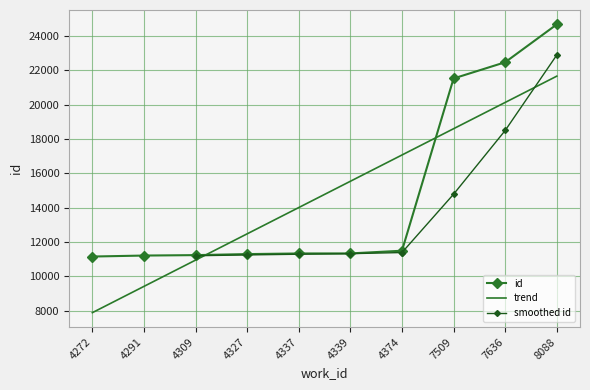

Where is id nearest to the value 17915?

7509